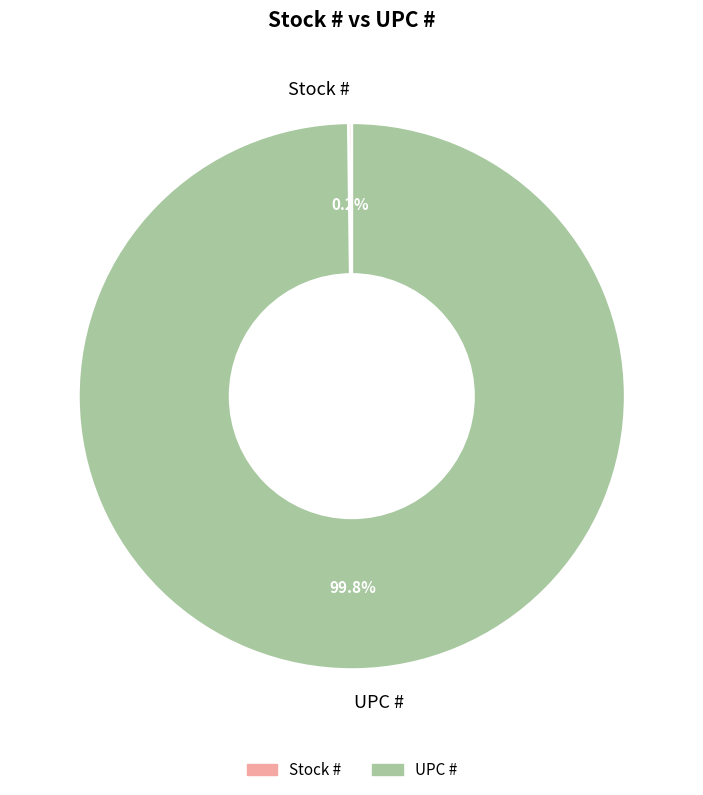

What is the largest slice in the pie chart?

UPC #